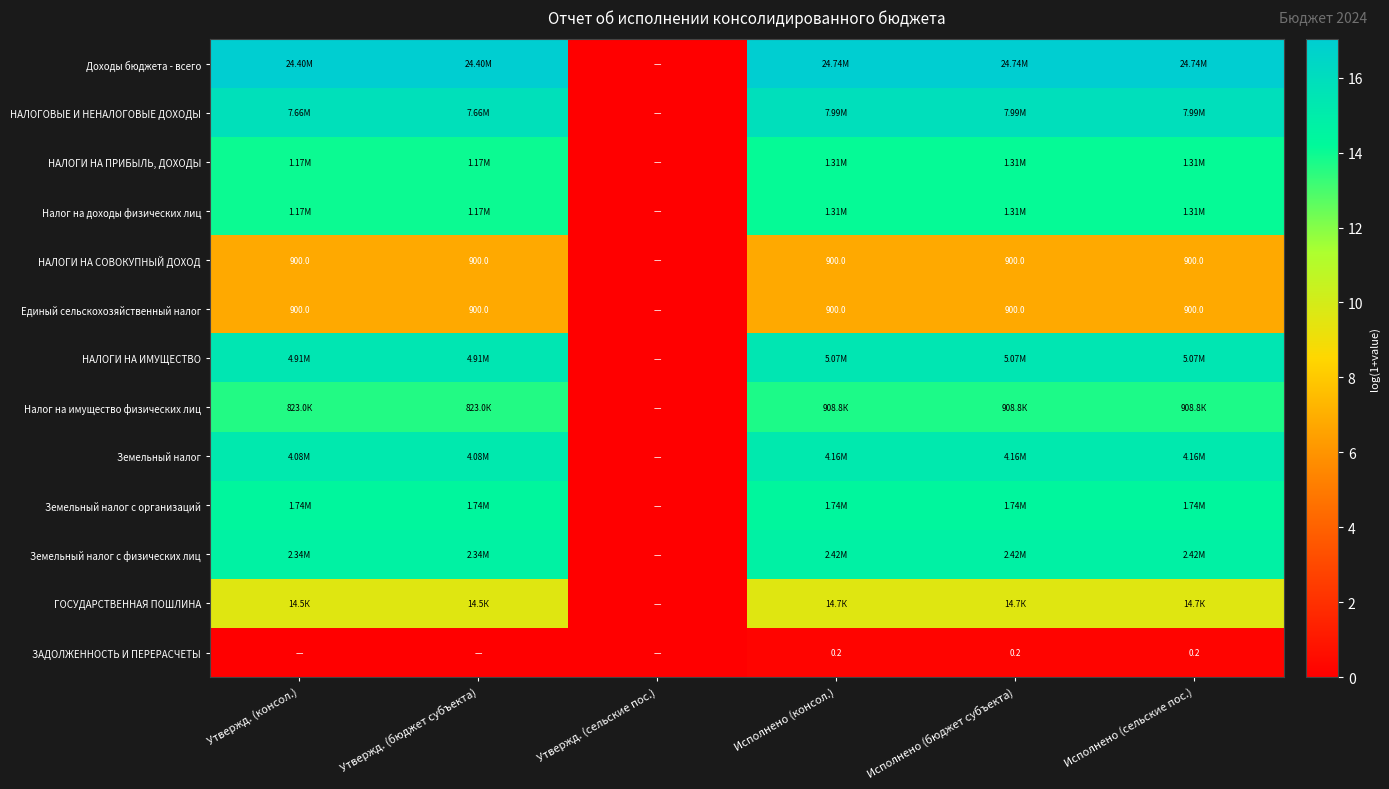

Which series has the largest total across all categories?

Доходы бюджета - всего